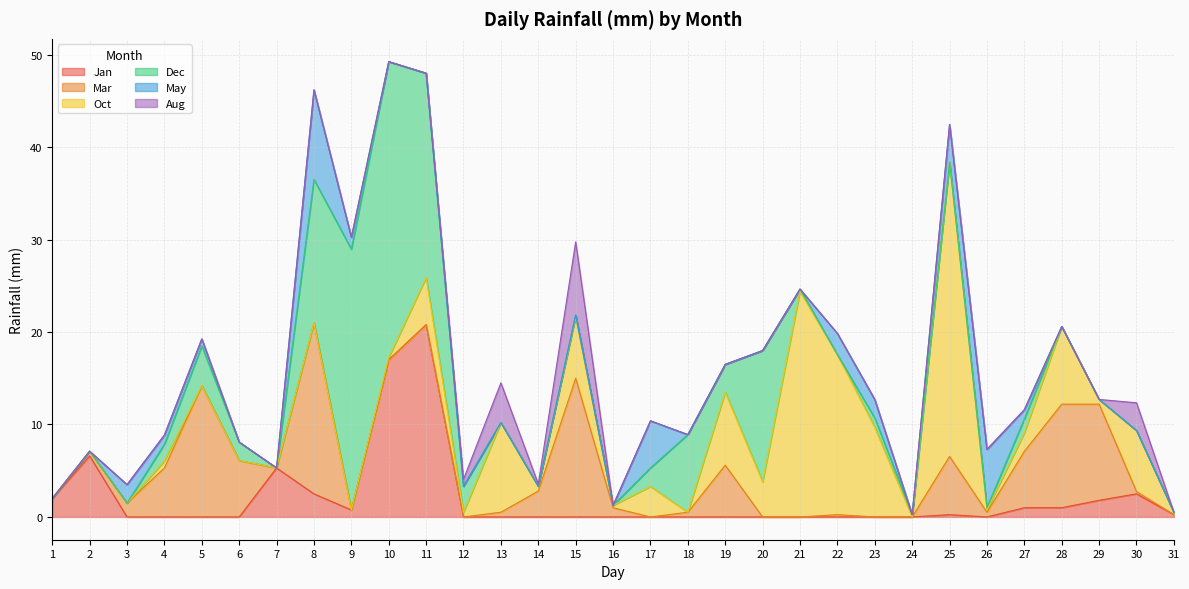

What is the total value across all series at 18?

8.9